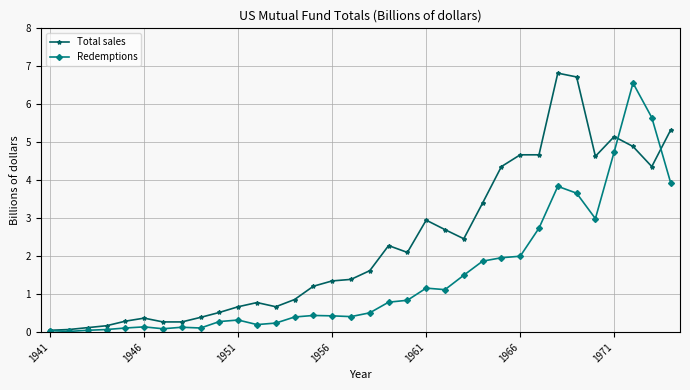

What is the value of the Total sales point at the 3rd from the left?

0.1